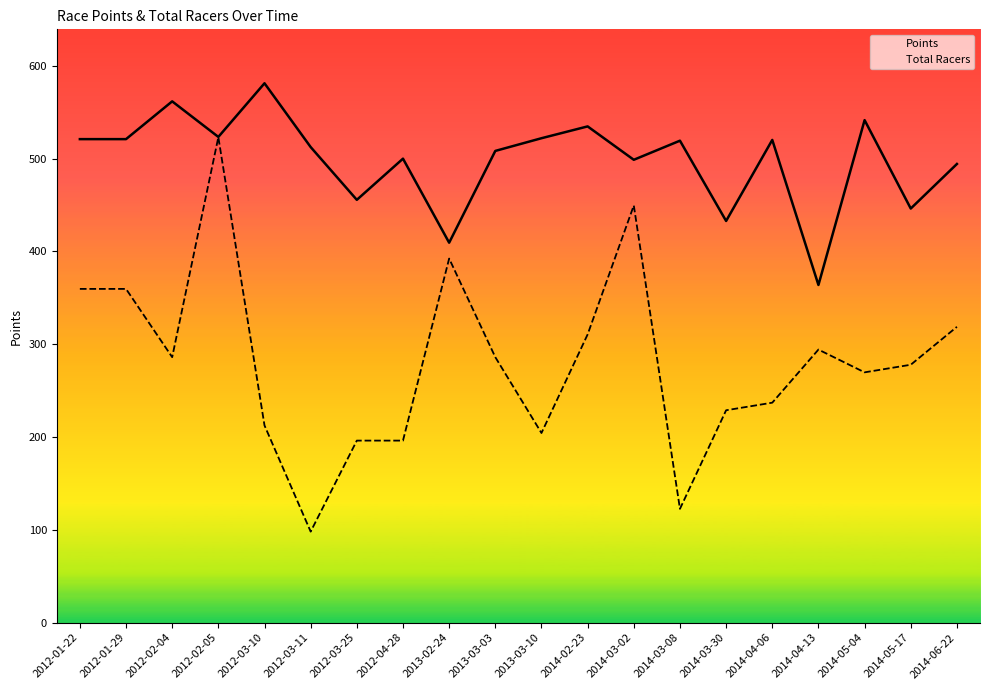

Which category has the highest value in the Total Racers series?

2012-02-05